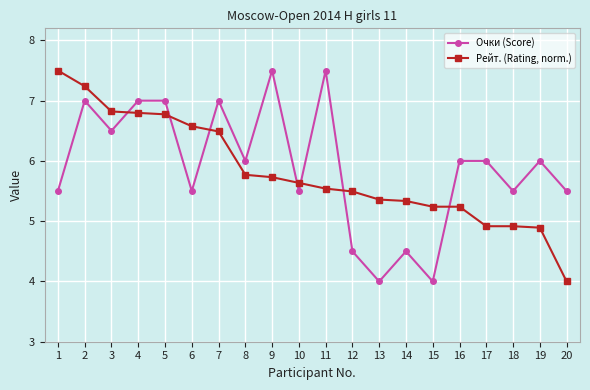

What is the sum of all Очки (Score) values?

118.0